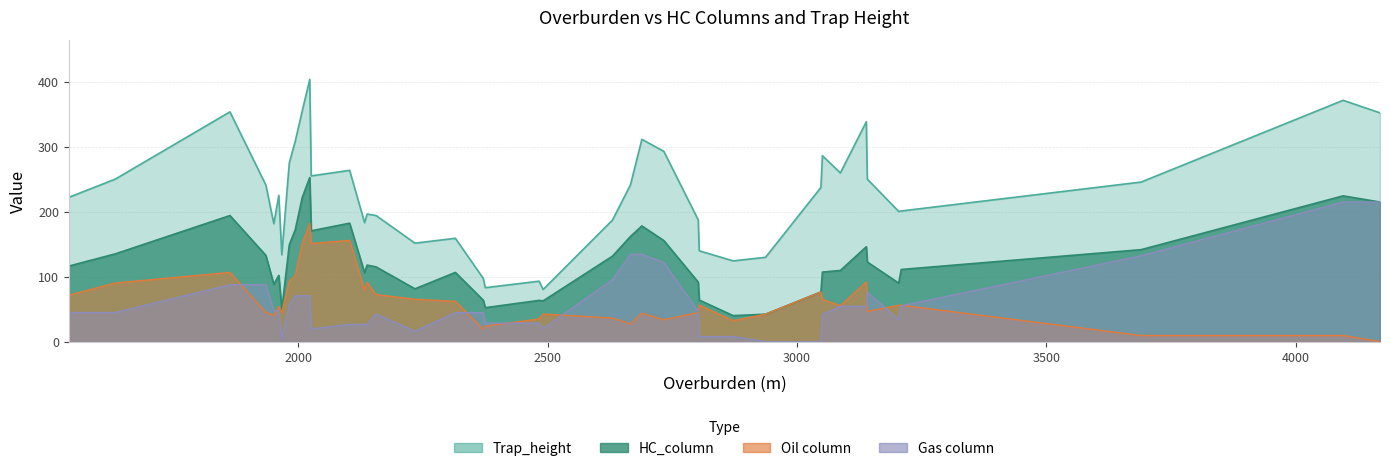

The Trap_height series shows 163 at 2234. True or false?

False